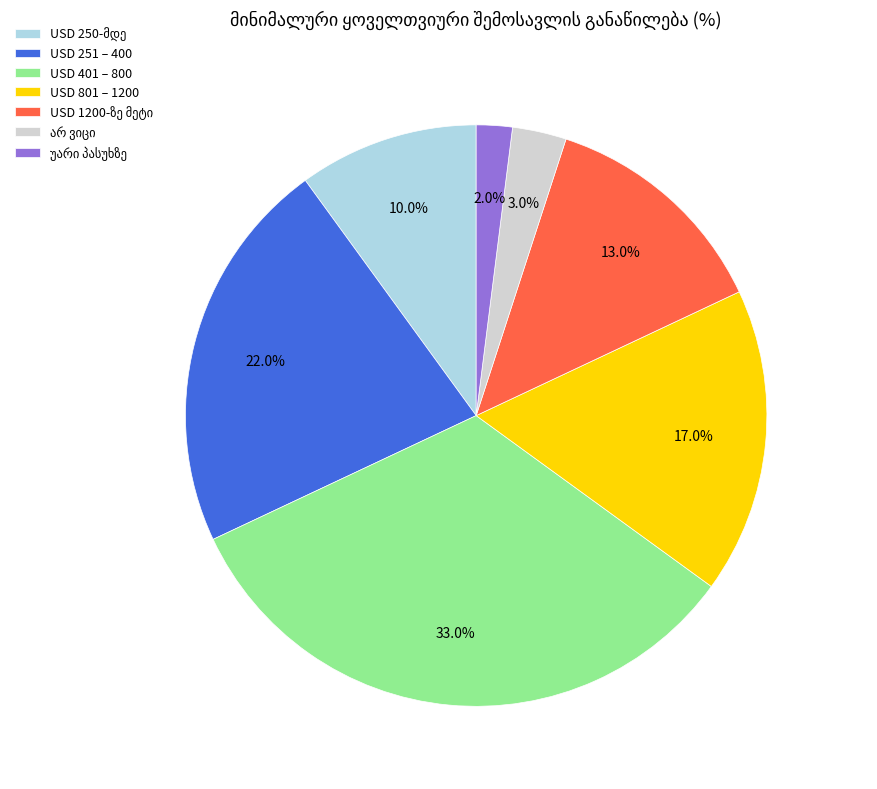

Does any single category account for the majority?

No